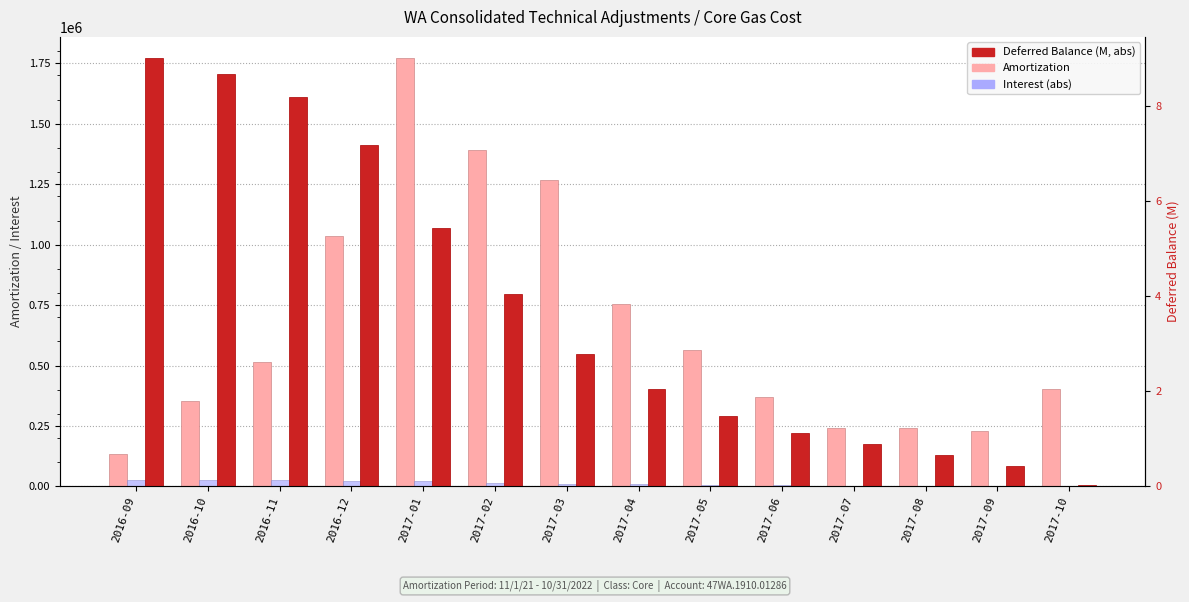

Is it true that Interest (abs) equals 37205.4 at 2017-01?

False